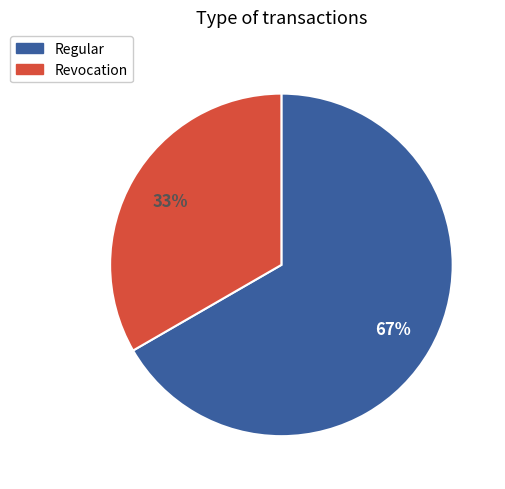

How many slices are in this pie chart?

2